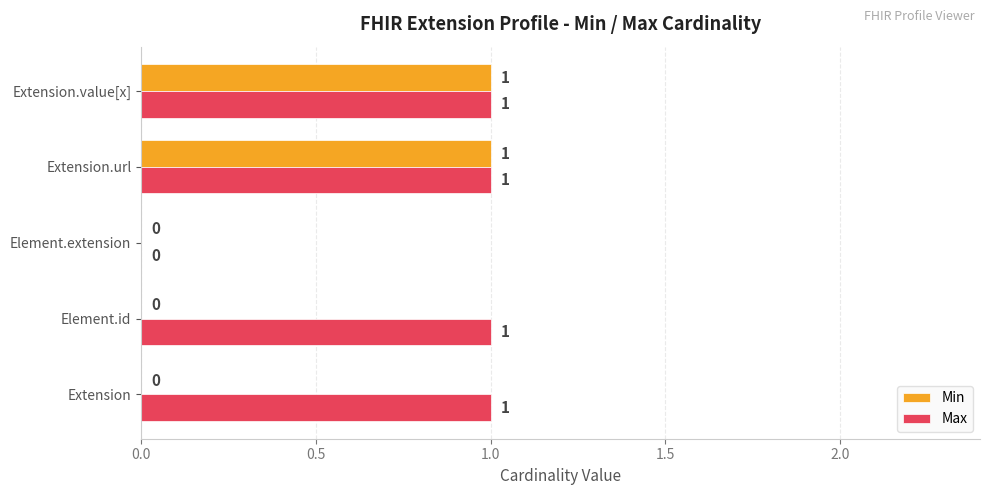

Between Element.id and Extension.value[x], which series saw the biggest shift?

Min